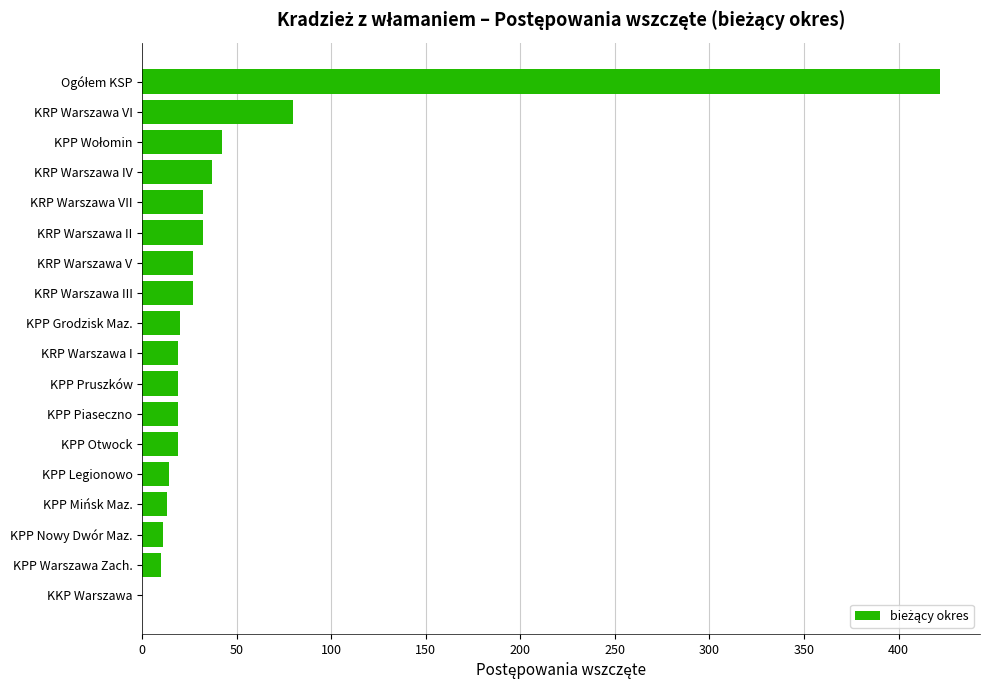

Approximately how many times larger is the value at KRP Warszawa V compared to KRP Warszawa IV?

0.7